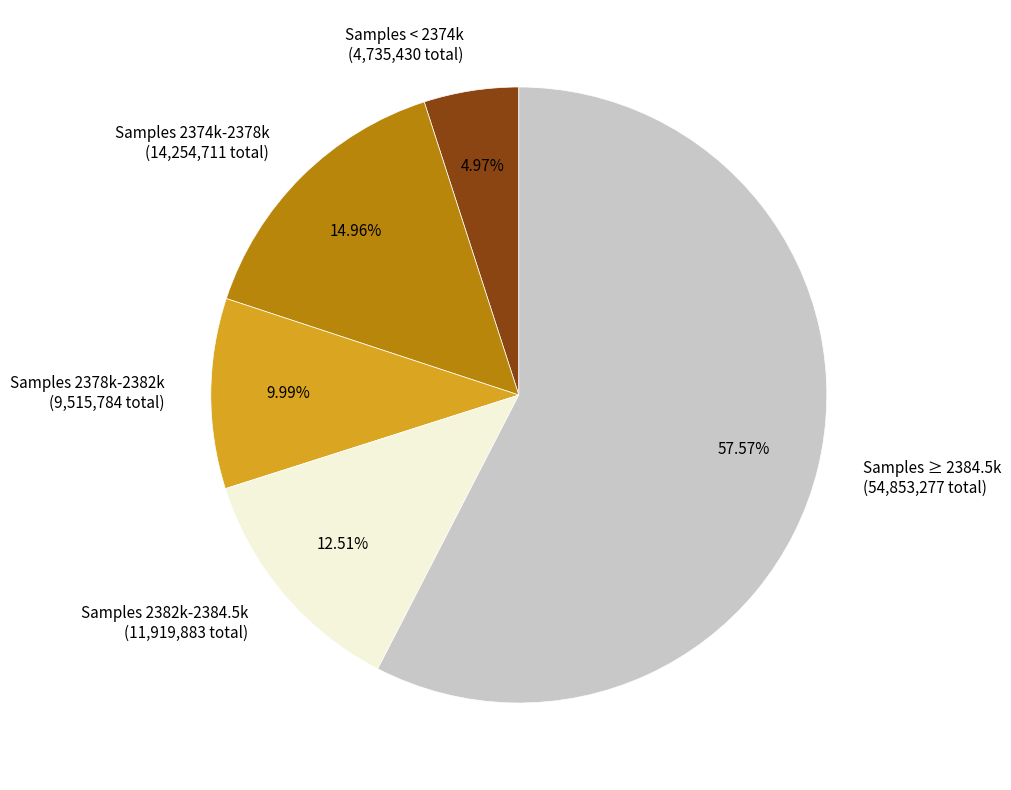

Does Samples 2378k-2382k (9,515,784 total) account for over 50% of the chart?

No